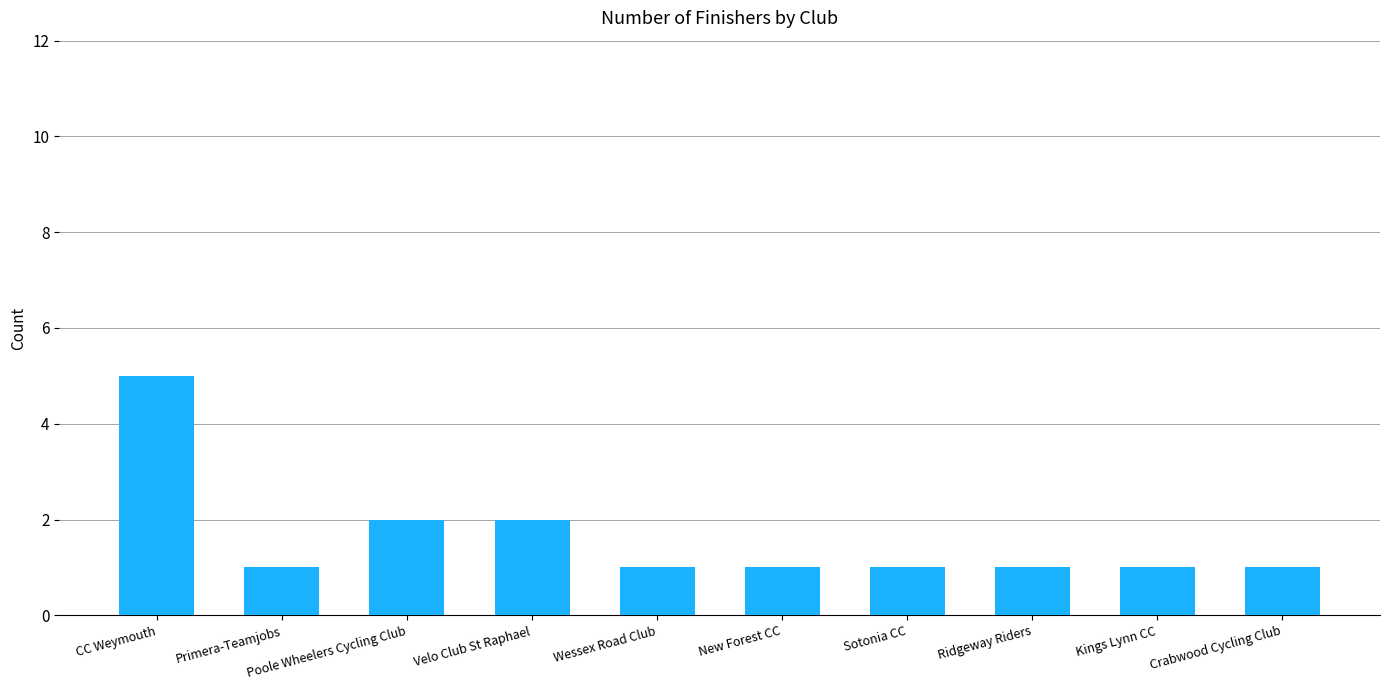

What is the difference between the maximum and minimum values?

4